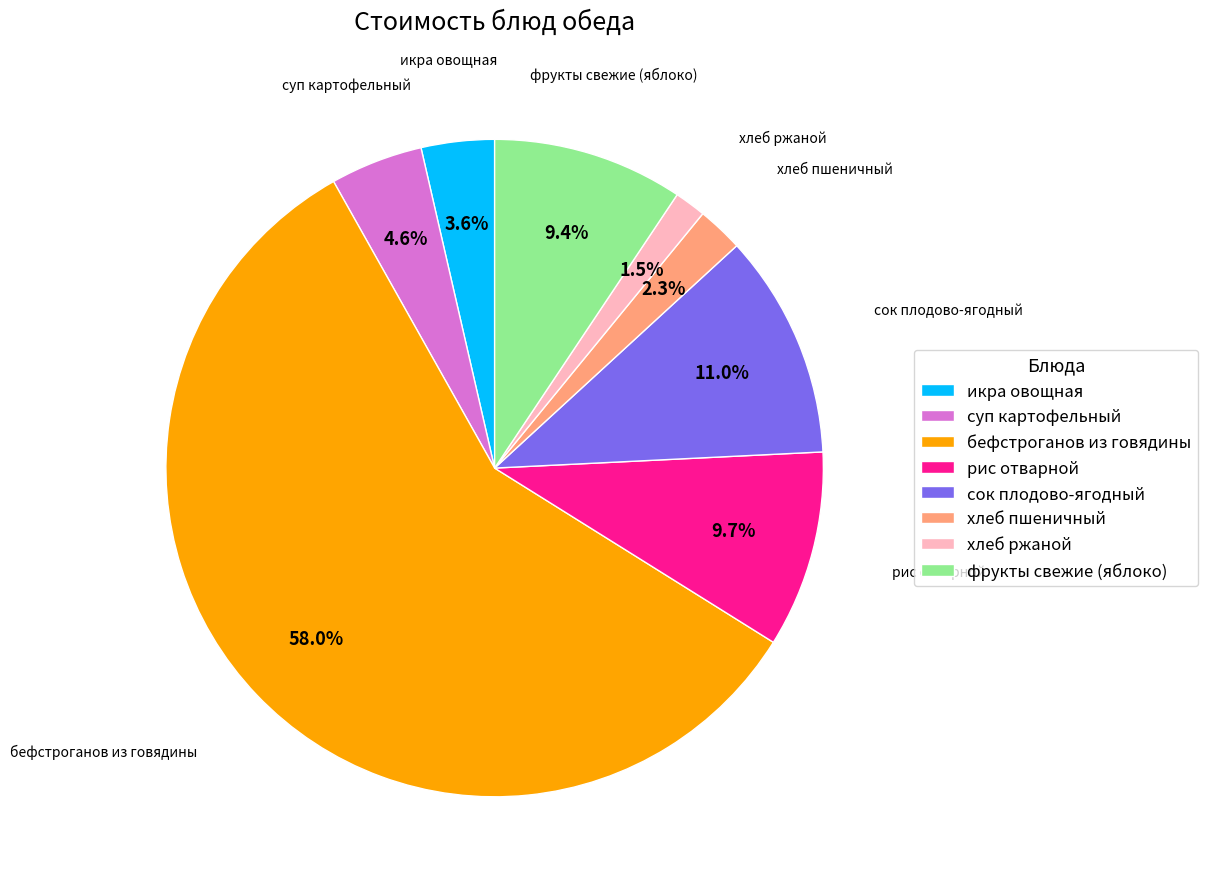

To the nearest percent, what percentage of the pie is суп картофельный?

5%